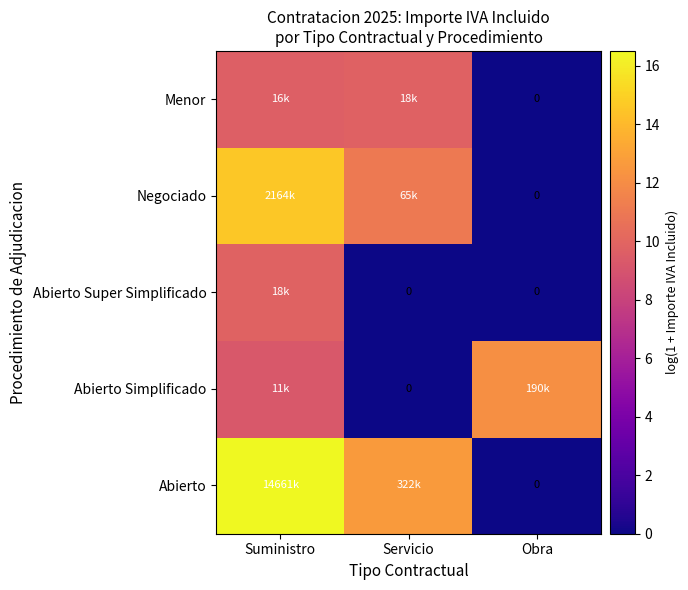

The value of Abierto at Servicio is 20.4. True or false?

False